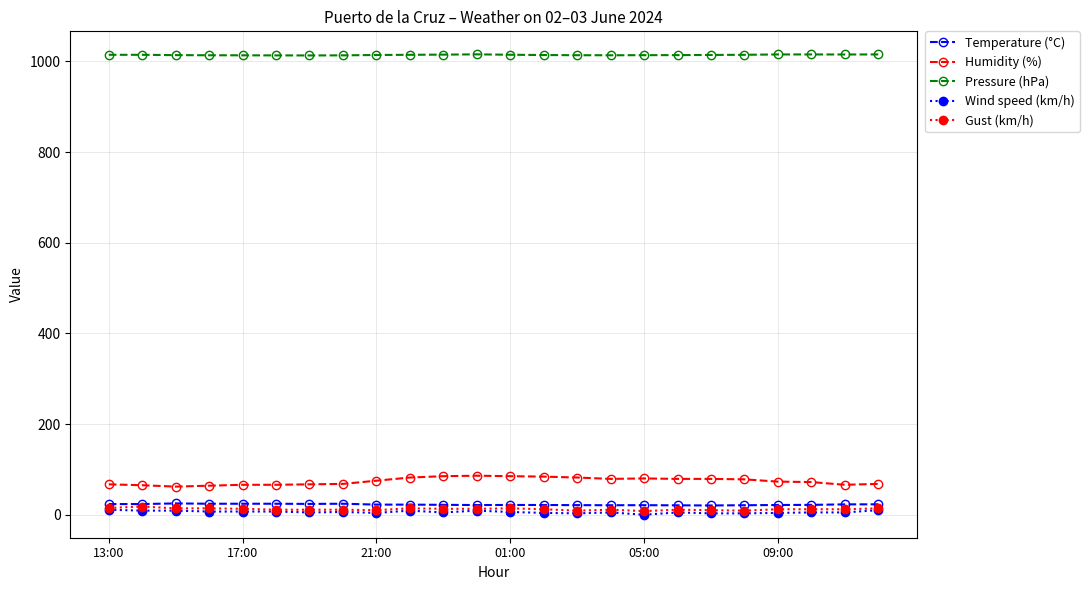

How many values in the Pressure (hPa) series are below 1014?

10